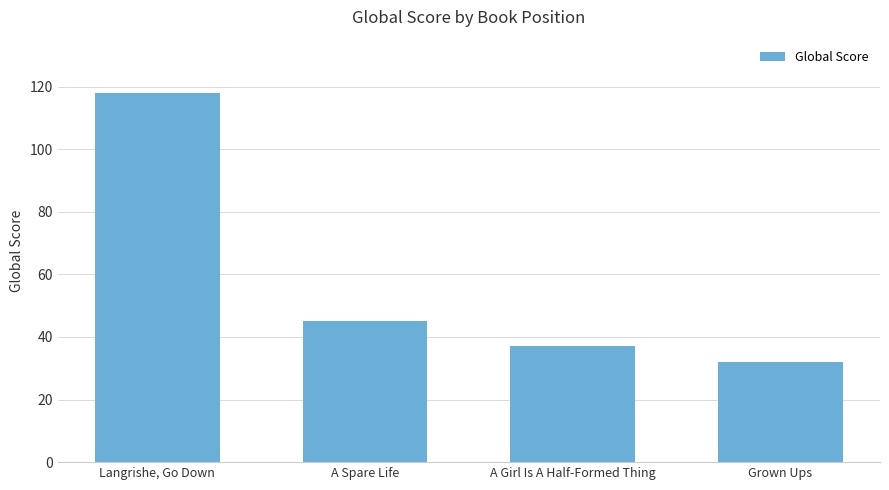

Count the number of data series in this chart.

1